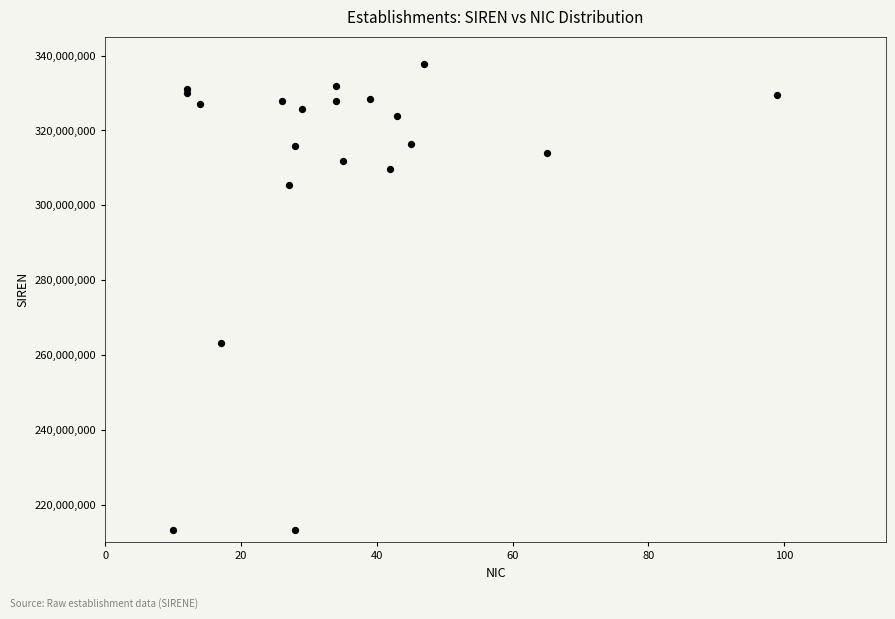

What Y value in the scatter plot is closest to 275524069?

263304990